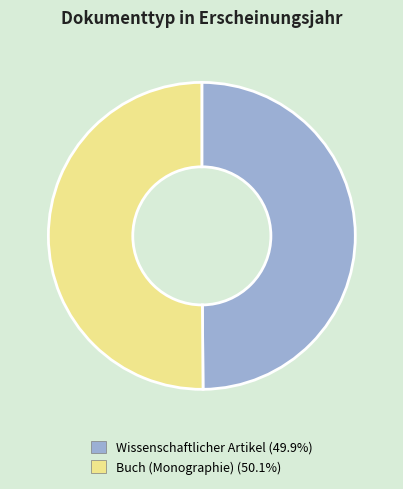

What is the ratio of the value at Wissenschaftlicher Artikel to the value at Buch (Monographie)?

1.0